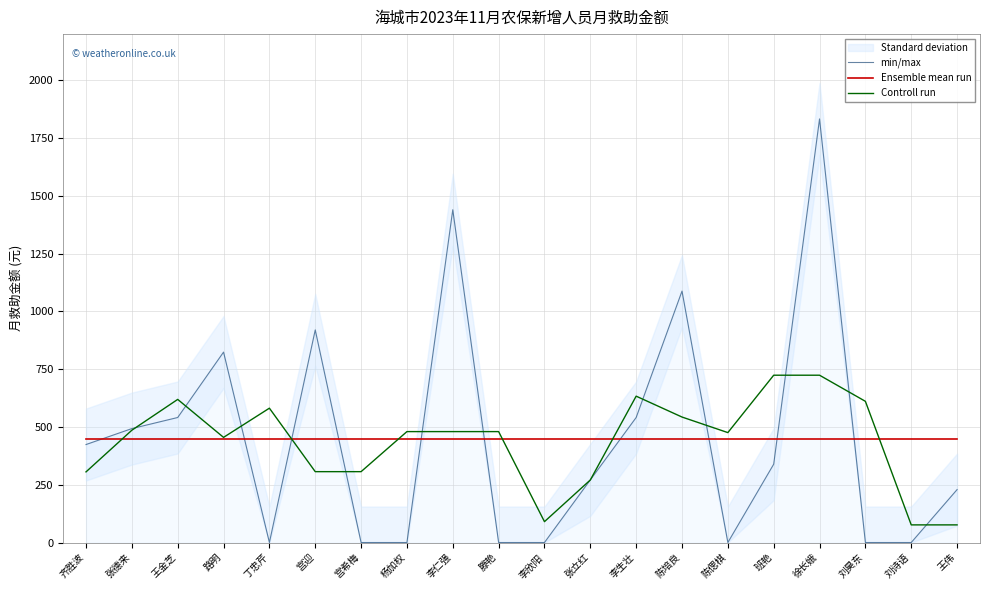

The Controll run series shows 724.0 at 徐长娥. True or false?

True